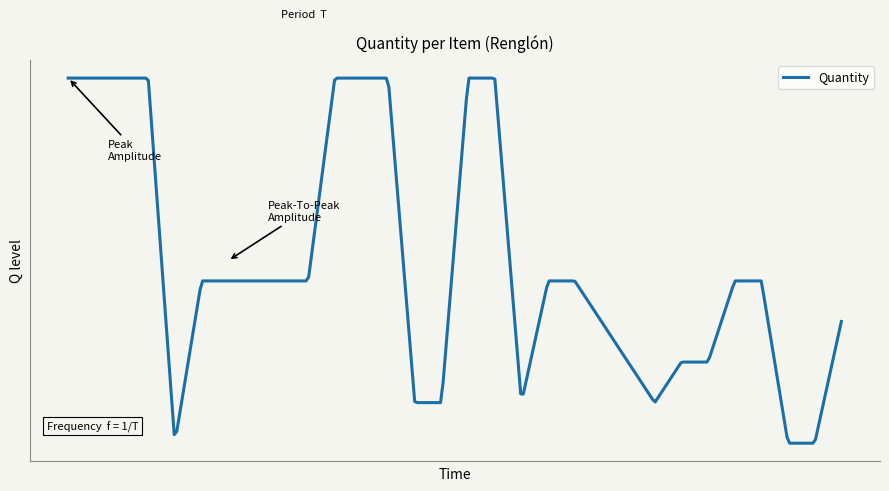

Reading left to right, list all the values displayed in this chart.

10	10	10	10	1	5	5	5	5	5	10	10	10	2	2	10	10	2	5	5	4	3	2	3	3	5	5	1	1	4